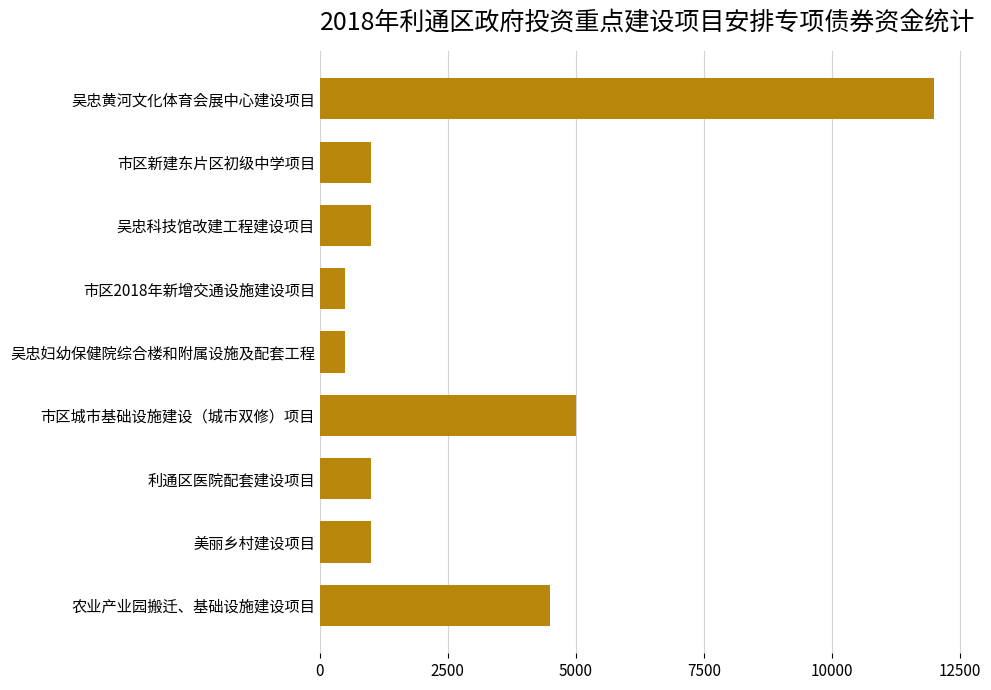

The value at 吴忠科技馆改建工程建设项目 is 1000. True or false?

True